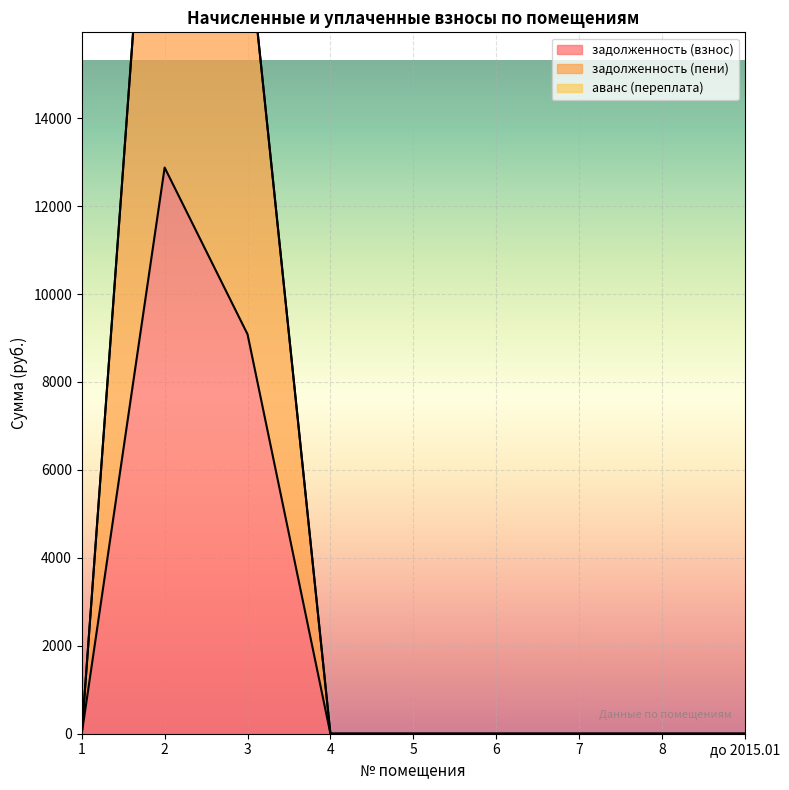

Does the chart display data point markers on the line(s)?

No